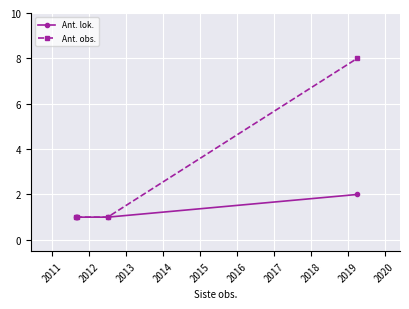

Reading left to right, extract all data points from this chart.

Ant. lok.: 1	1	1	2
Ant. obs.: 1	1	1	8